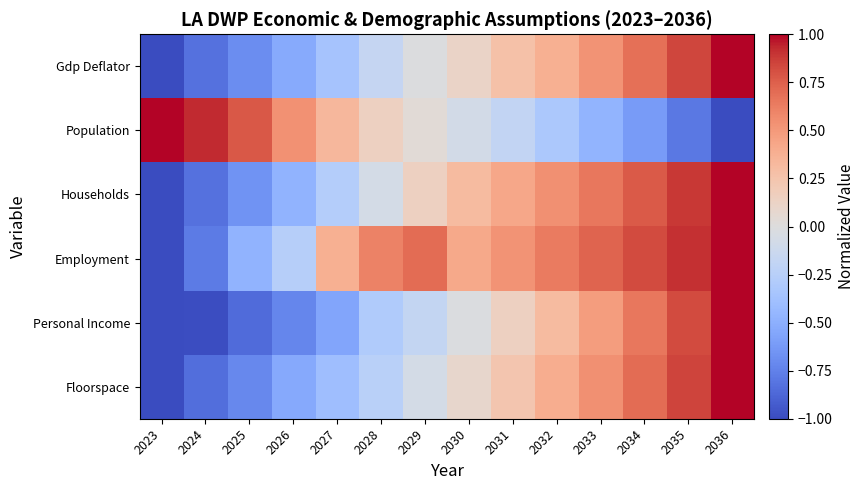

How many distinct data groups are displayed?

6